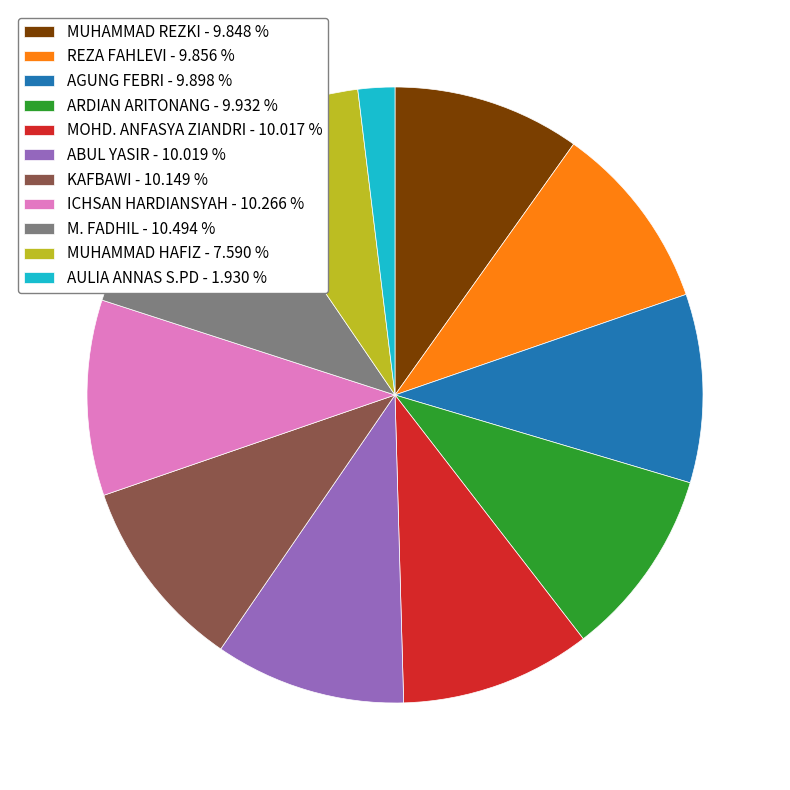

Is there a majority slice in this chart?

No